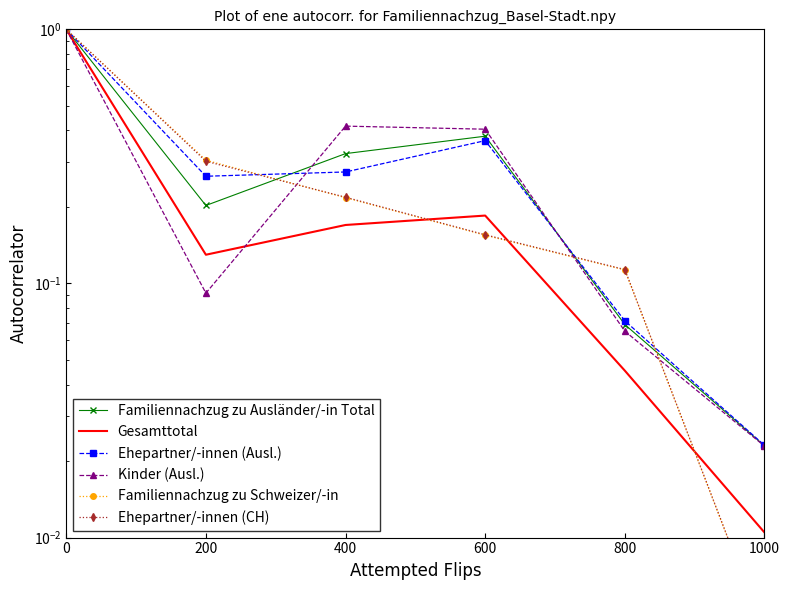

What is the difference between the maximum and second lowest values in the Familiennachzug zu Schweizer/-in series?

0.9